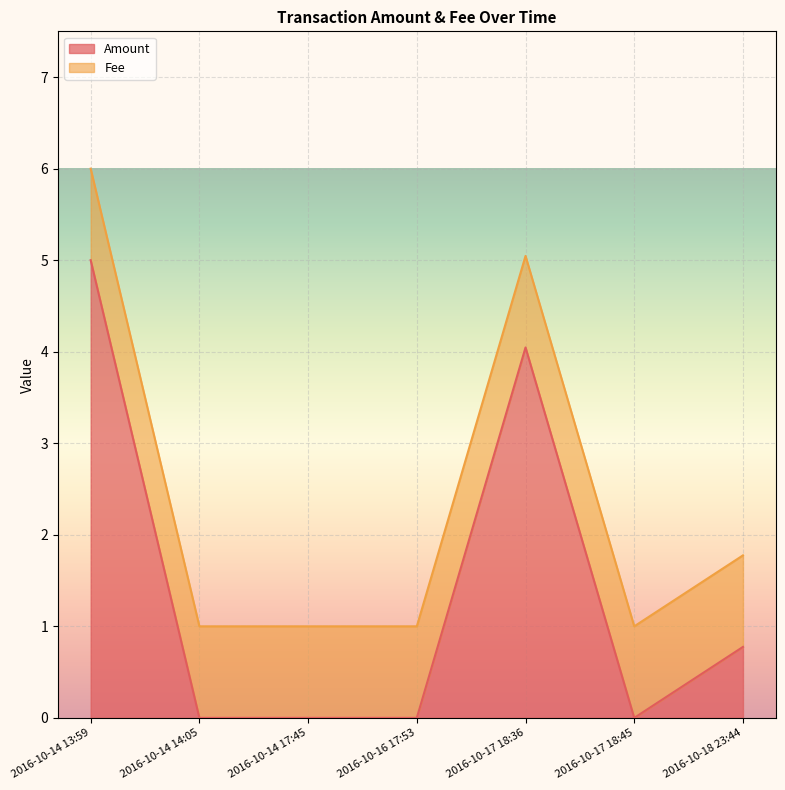

What is the average value of the Fee series?

1.0